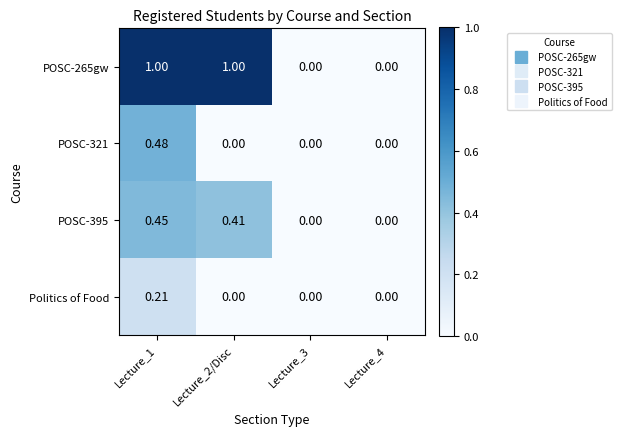

Which series has the largest range (max minus min)?

POSC-265gw